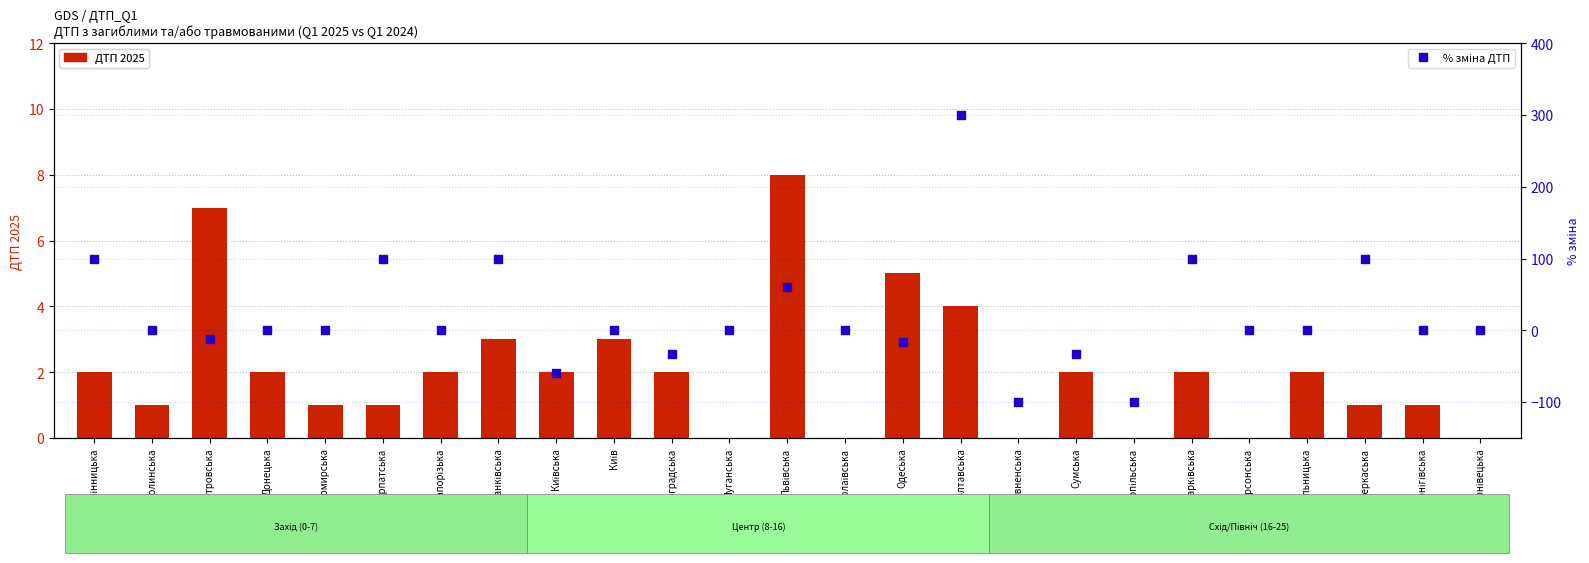

What are all the series names shown in the legend?

ДТП 2025, % зміна ДТП